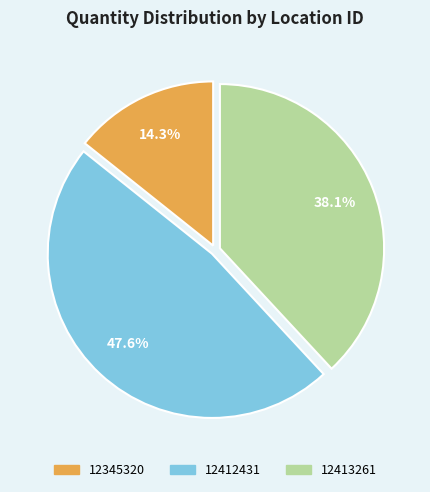

Is it true that 12413261 is 53% of the pie?

False